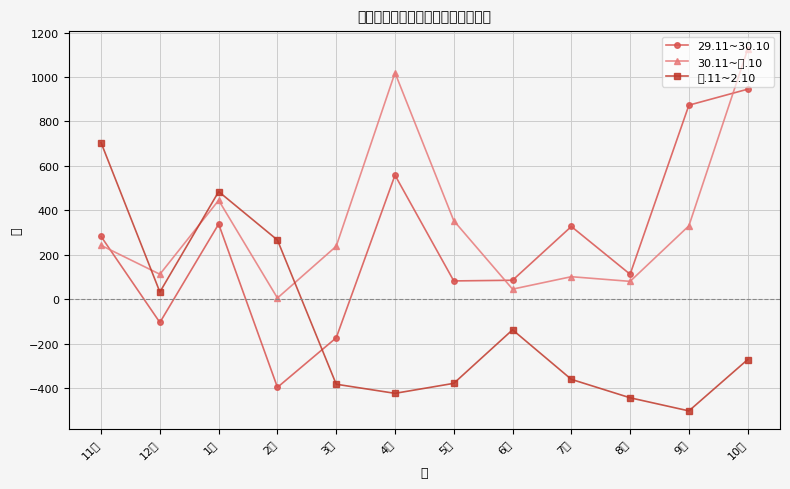

True or false: 29.11~30.10 and 元.11~2.10 intersect in this chart.

True